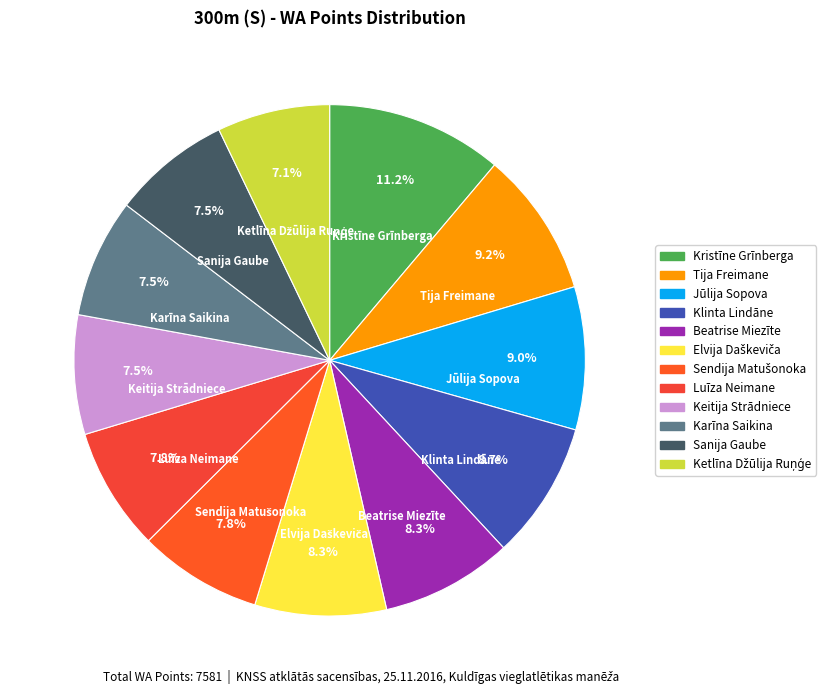

Which category has the biggest portion of the pie?

Kristīne Grīnberga